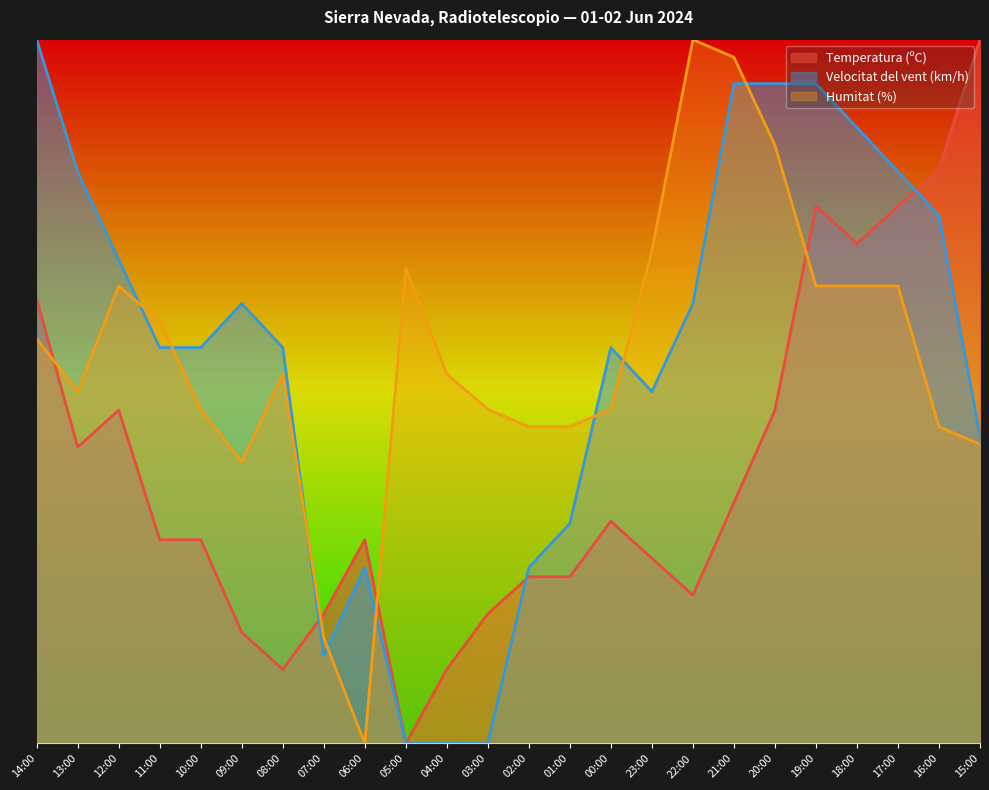

What is the value of the Humitat (%) point at the 12th from the left?

47.5